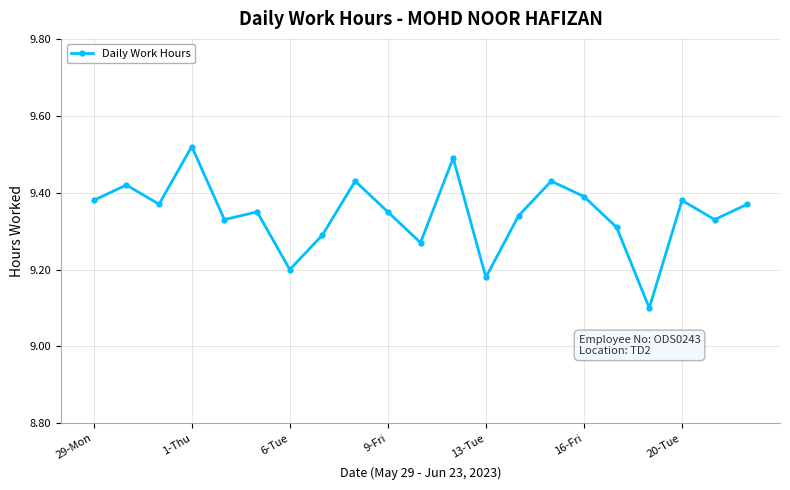

Count the values in the range 9 to 10.

21